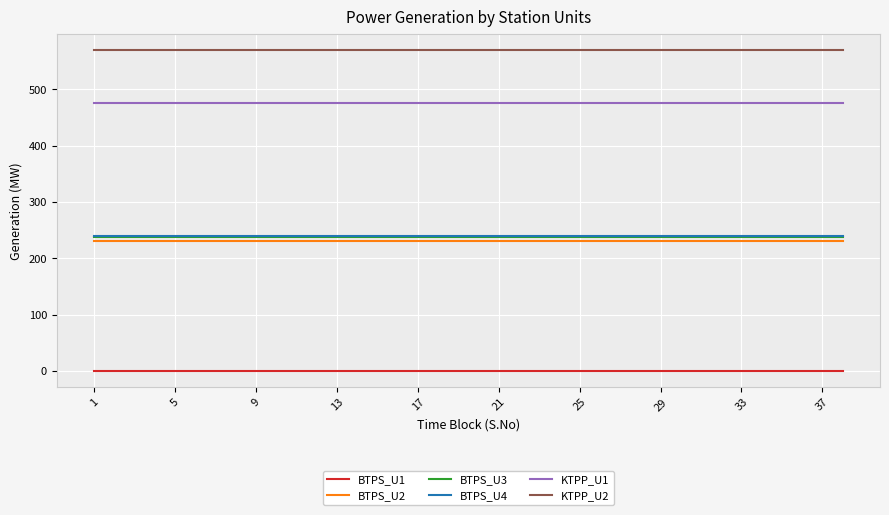

Which series has the largest total across all categories?

KTPP_U2